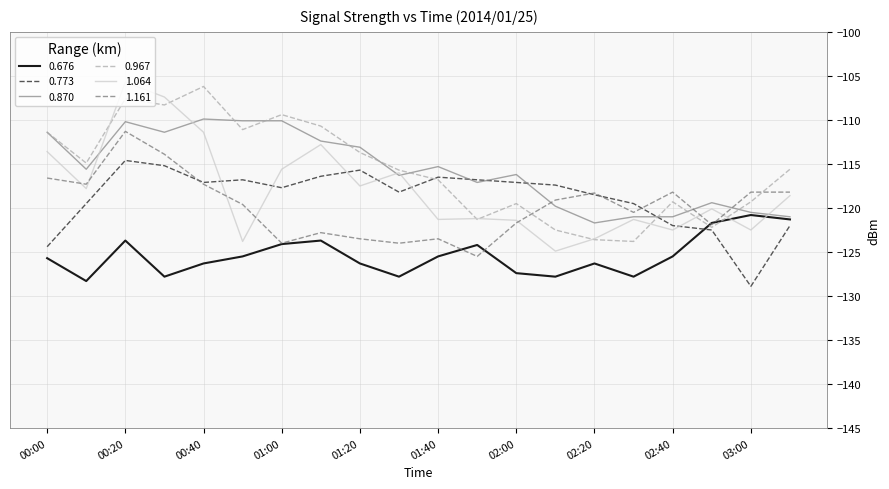

What is the maximum value for 1.161?

-111.3